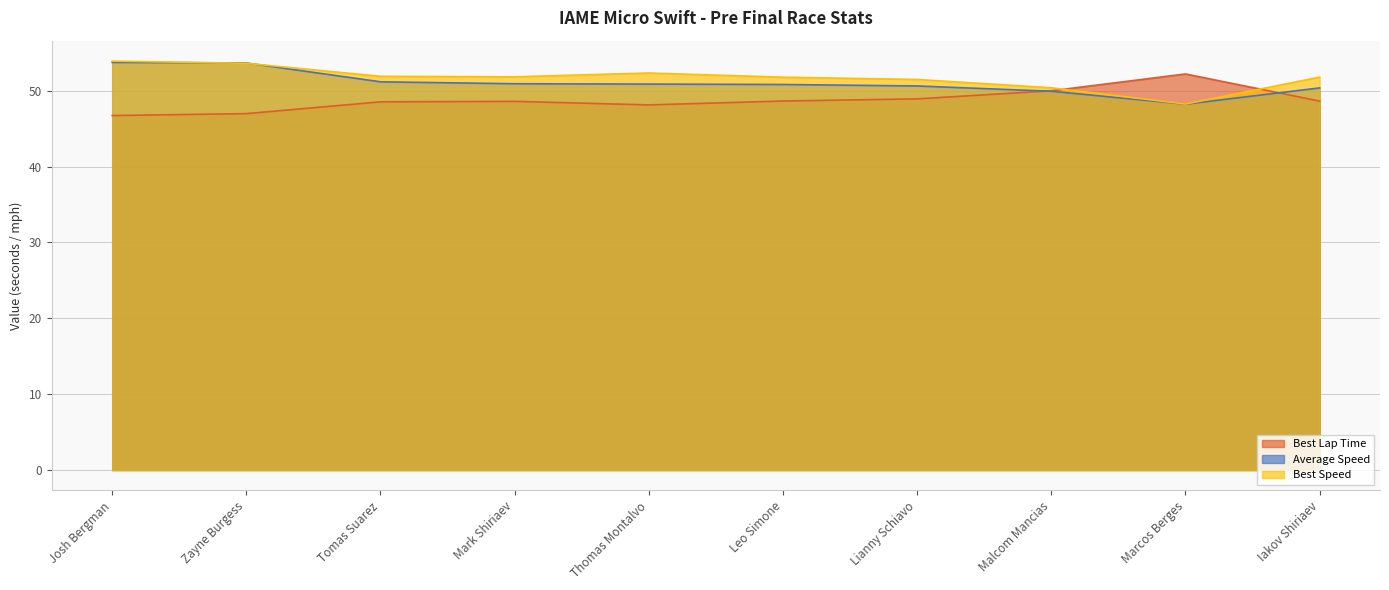

How many distinct data groups are displayed?

3